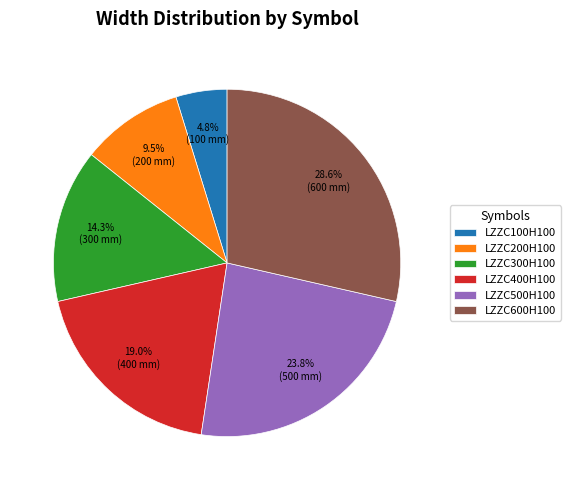

Rank the categories by value from lowest to highest.

LZZC100H100, LZZC200H100, LZZC300H100, LZZC400H100, LZZC500H100, LZZC600H100